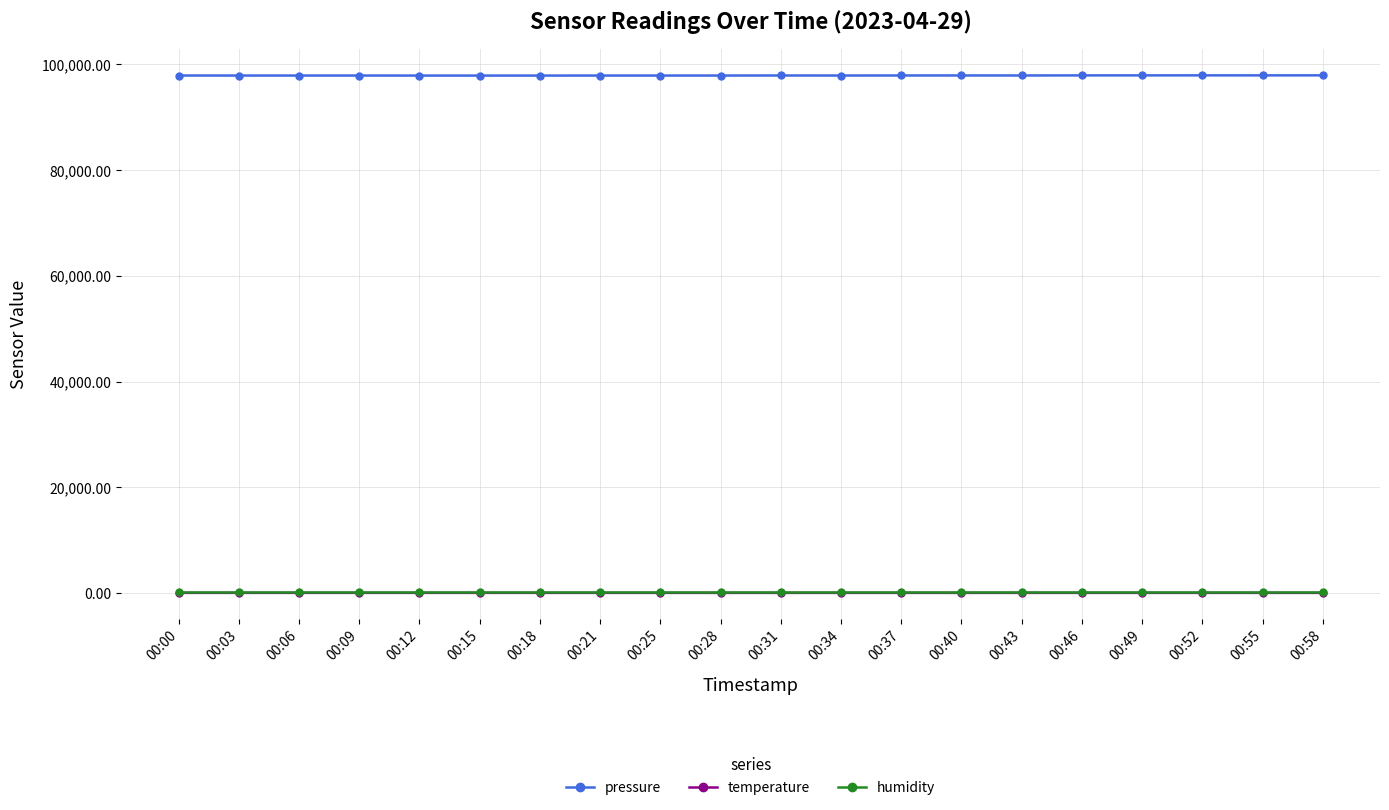

True or false: pressure and humidity intersect in this chart.

False